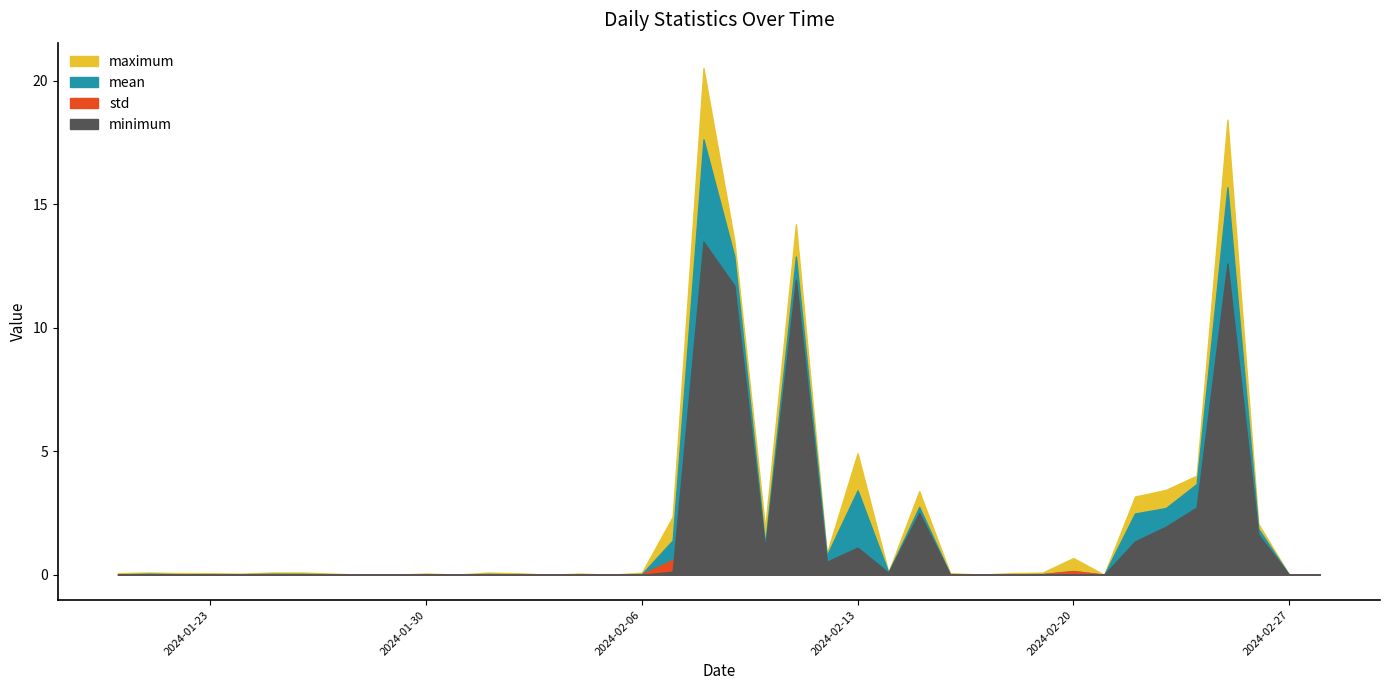

True or false: std and mean cross at least once.

False